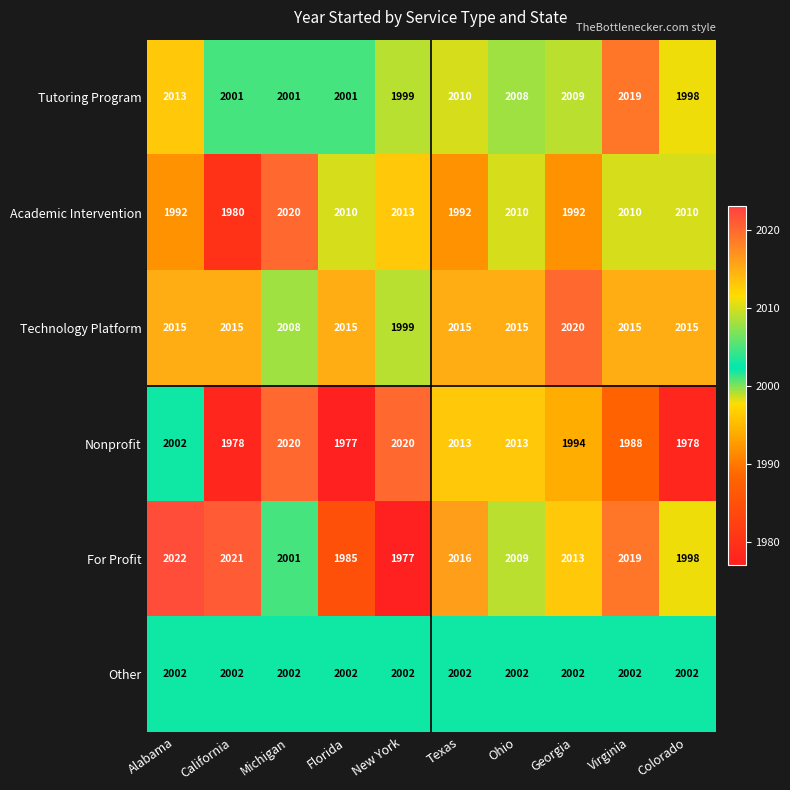

The Nonprofit series shows 2013 at Texas. True or false?

True